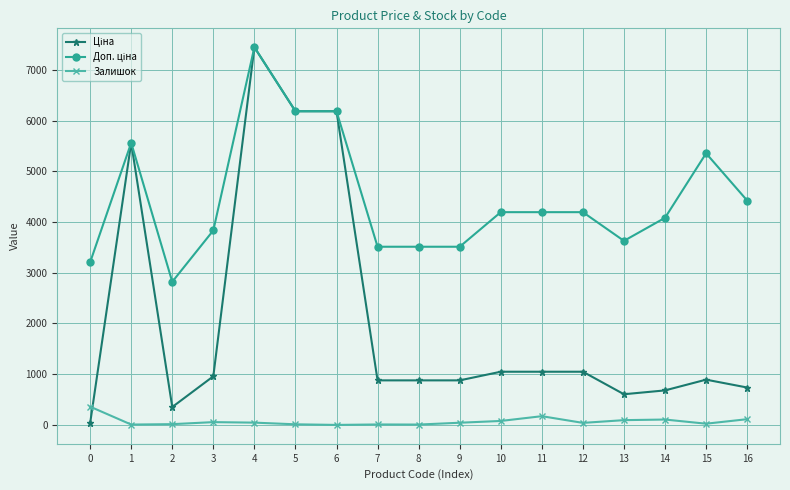

What is the difference between the highest and lowest values at 6?

6182.6